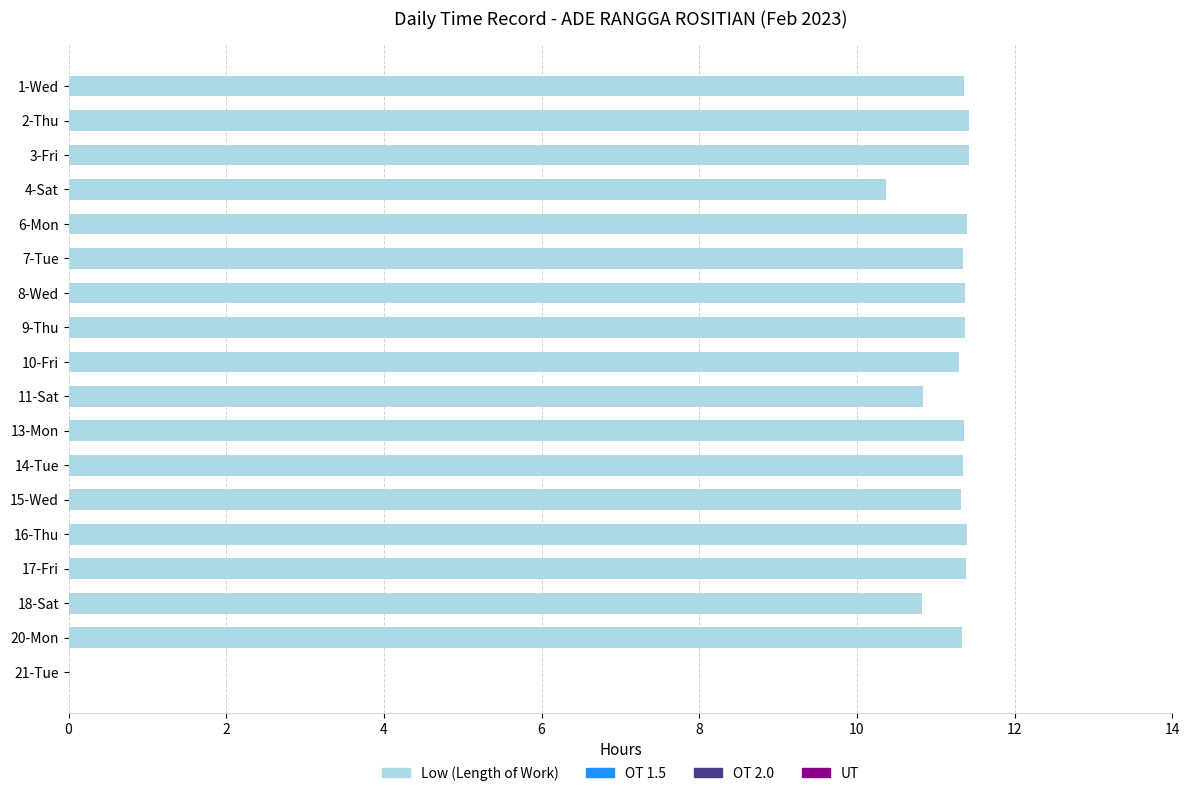

True or false: the data shows 11.4 at 13-Mon.

True